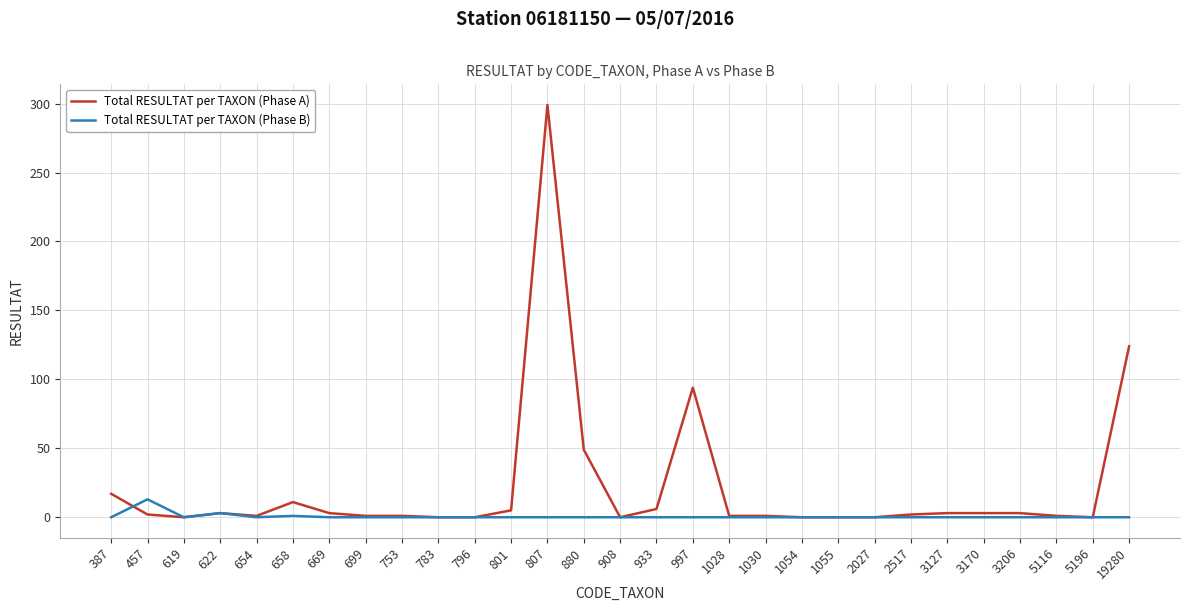

The Total RESULTAT per TAXON (Phase A) series shows 6 at 933. True or false?

True